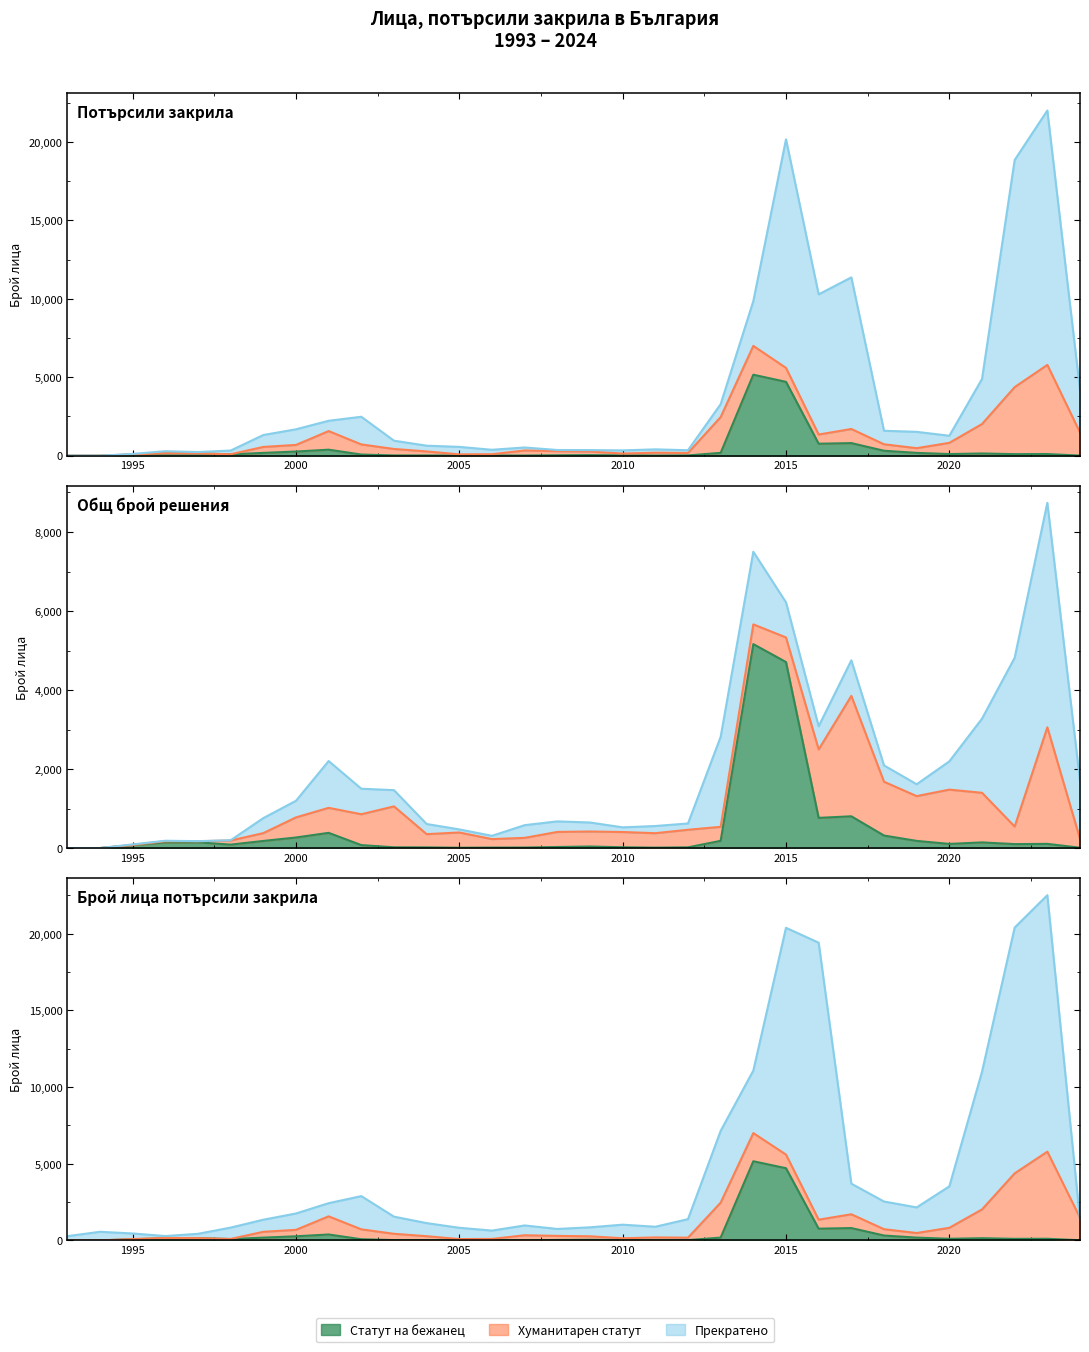

What is the difference between the maximum and second lowest values in the Общ брой решения series?

21999